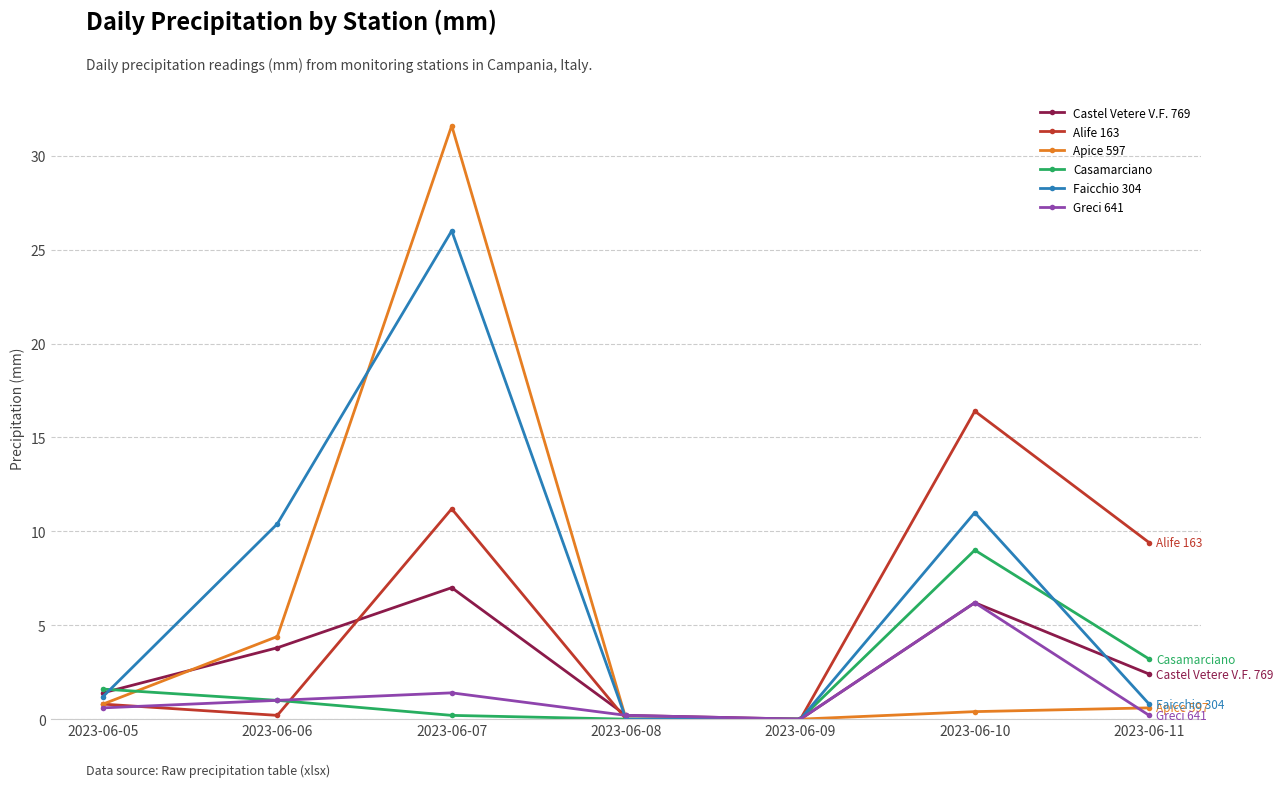

Which series has the largest range (max minus min)?

Apice 597